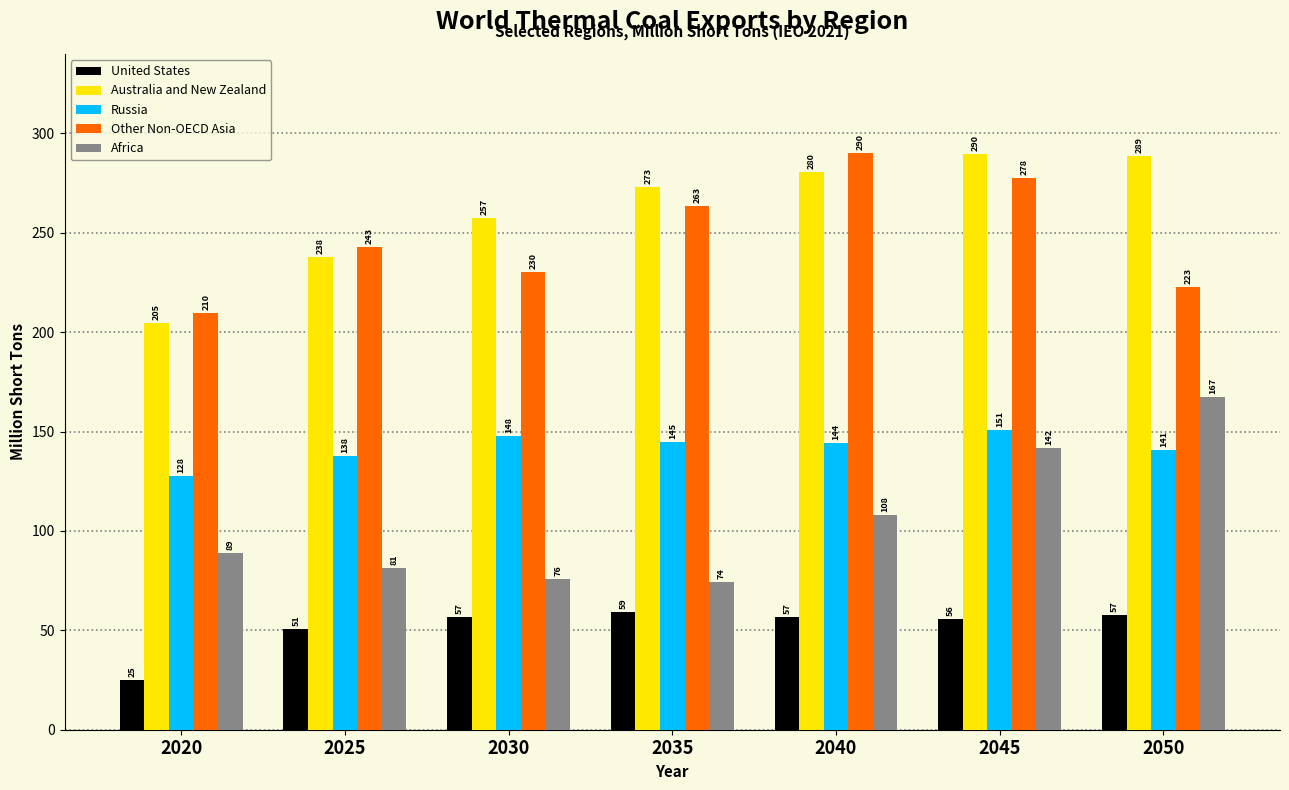

Which label corresponds to the largest value in the chart?

2040